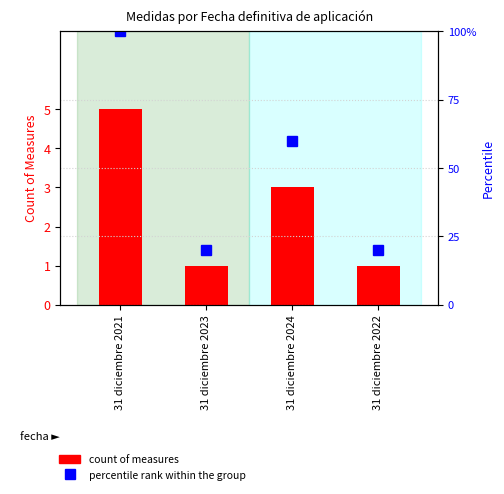

Which series has the widest spread of values?

percentile rank within the group